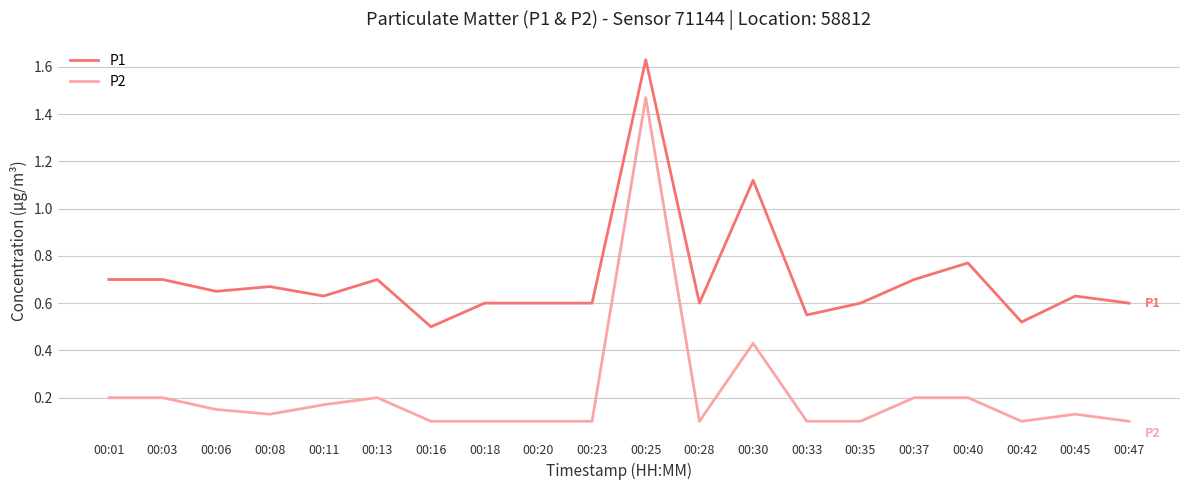

At which label is P1 closest to 1?

00:30